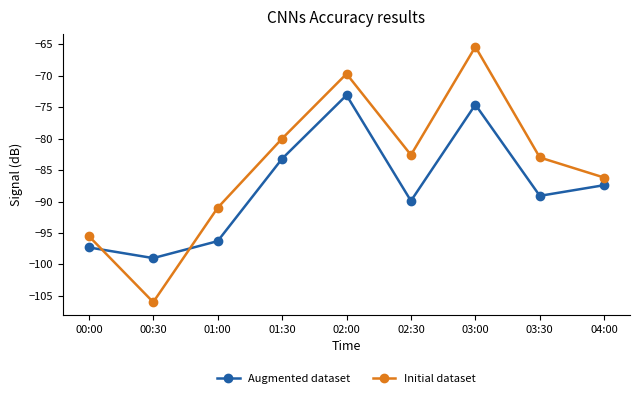

What position from the right is 04:00?

1